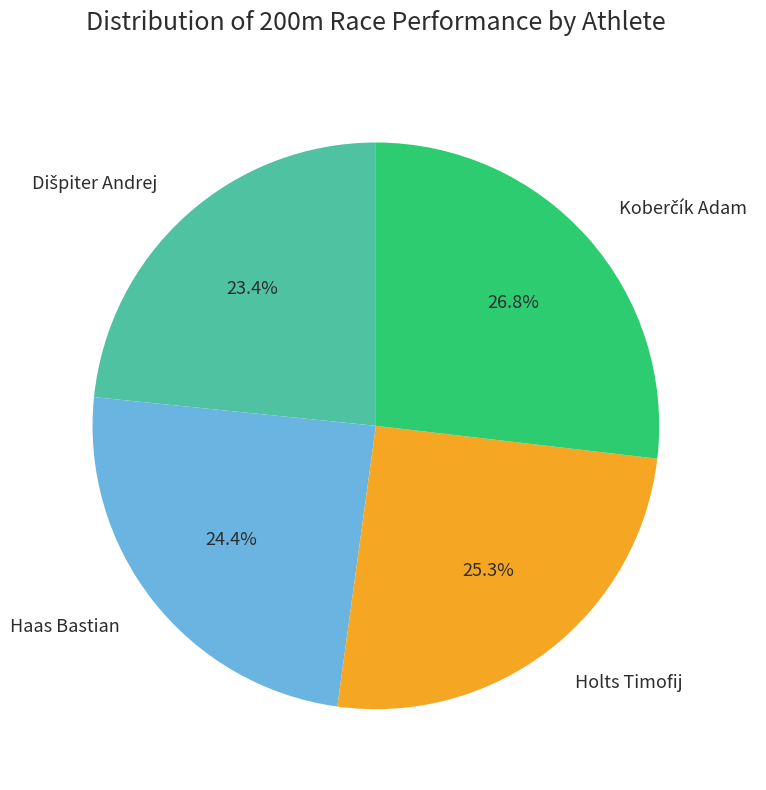

Is Haas Bastian the majority of the pie?

No